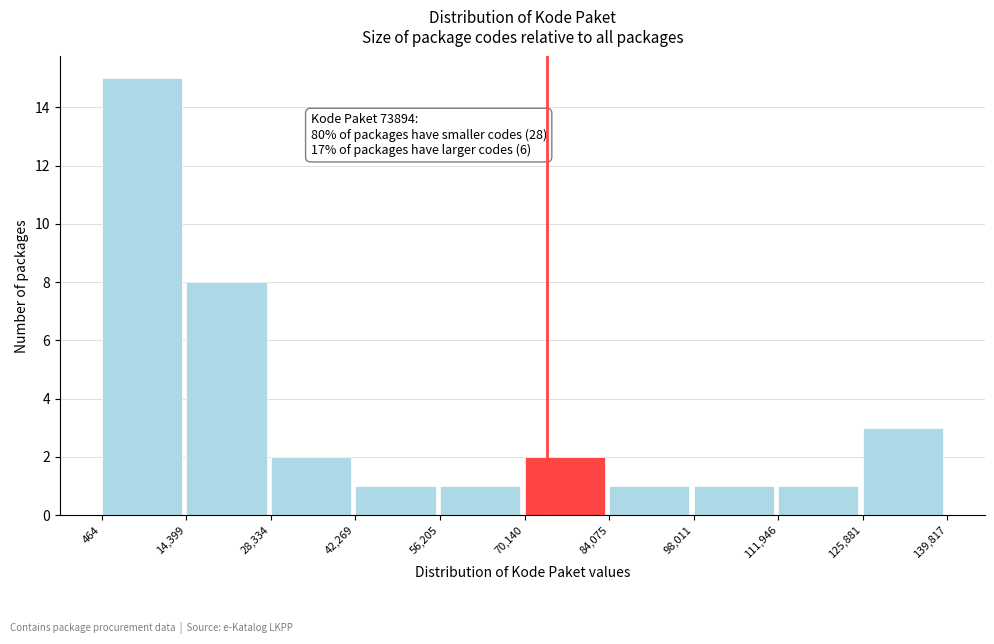

Which range on the x-axis has the tallest bar?

464 to 14,399